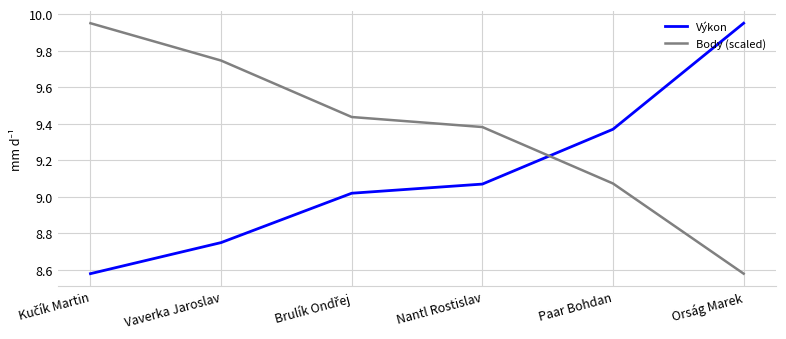

Count the number of data series in this chart.

2